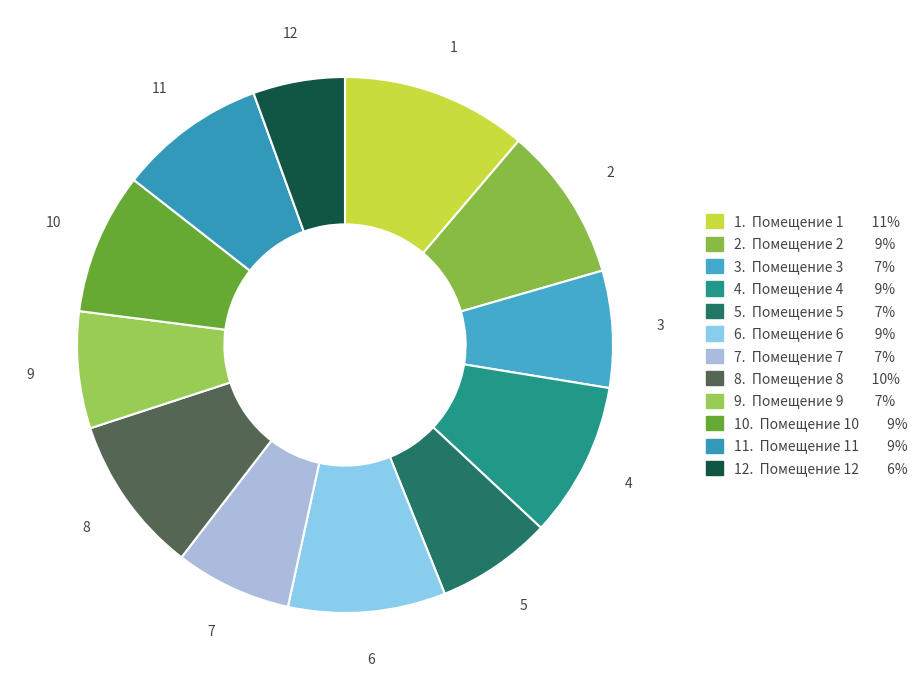

Is there a majority slice in this chart?

No